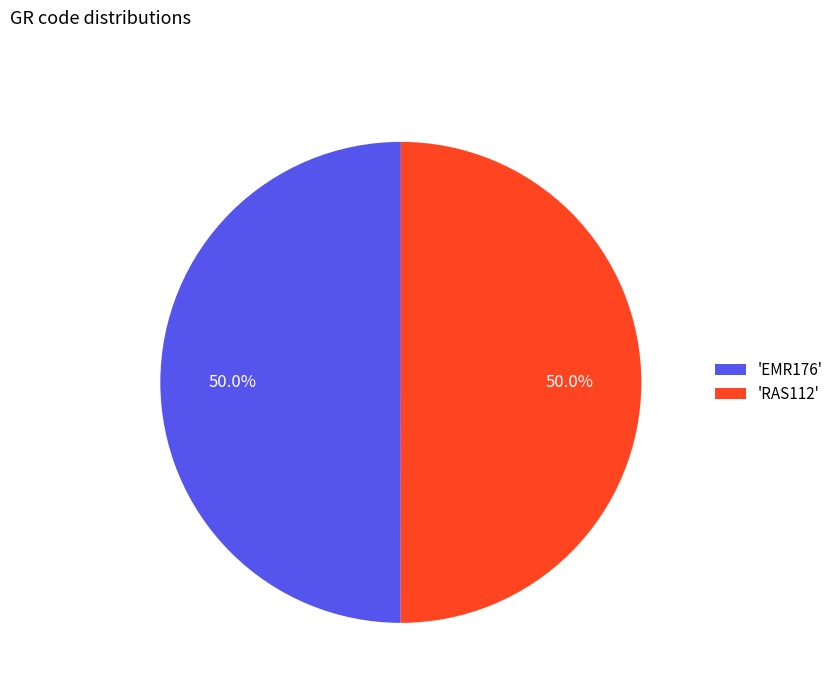

Combined, do 'RAS112' and 'EMR176' account for over 50%?

Yes